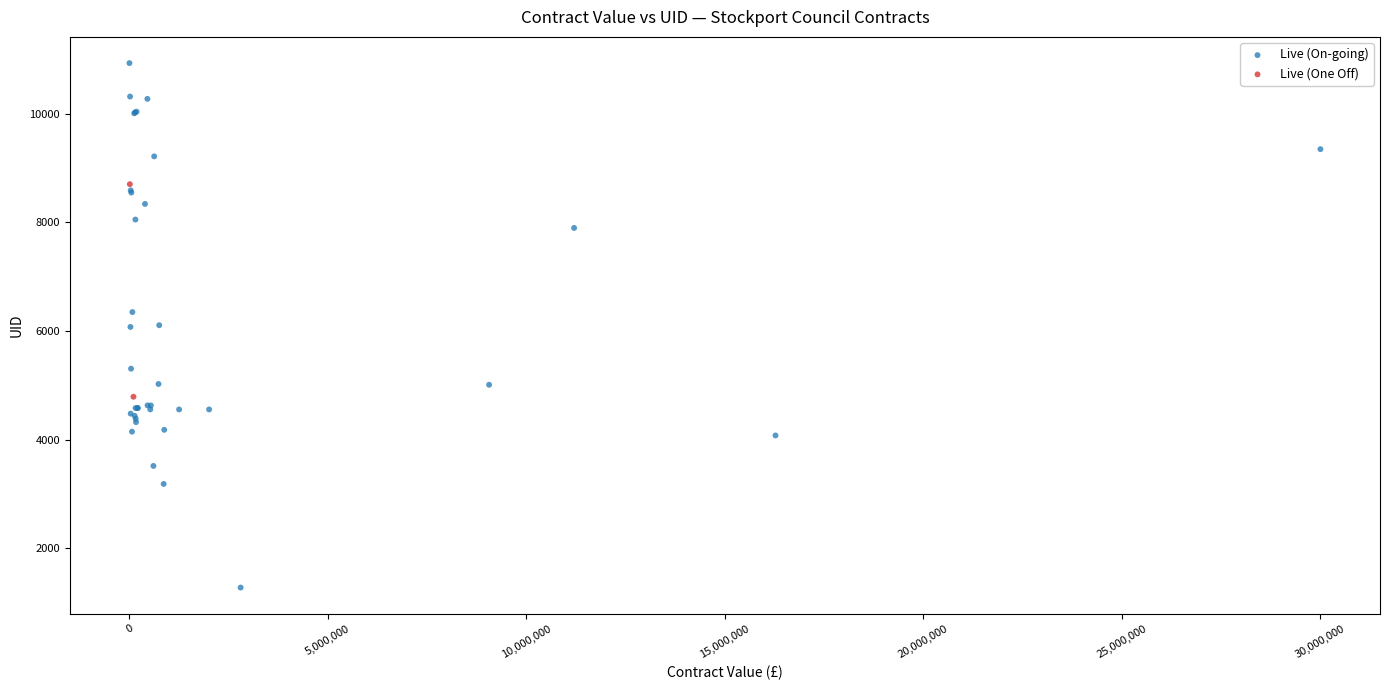

What are all the series names shown in the legend?

Live (On-going), Live (One Off)